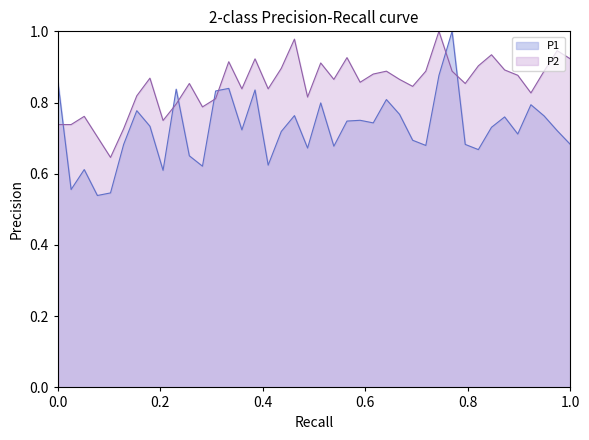

What are all the series names shown in the legend?

P1, P2